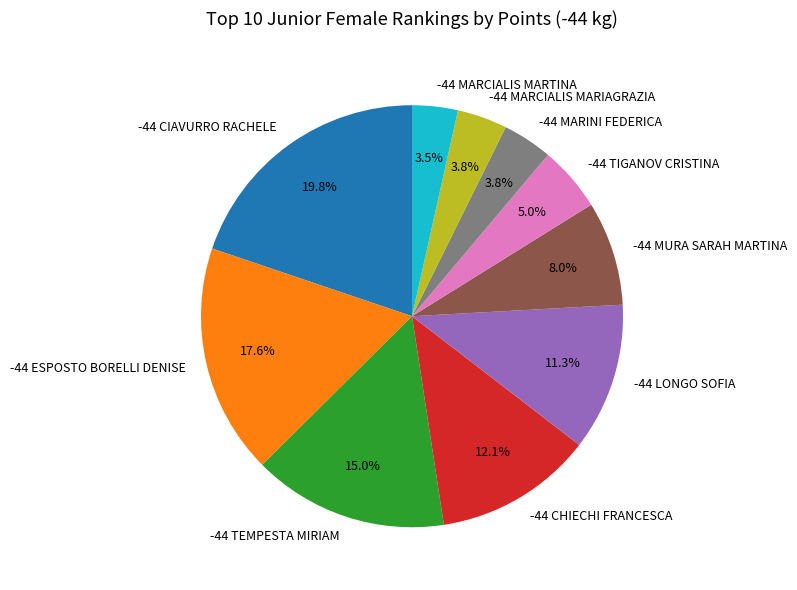

To the nearest percent, what portion does -44 MARCIALIS MARIAGRAZIA represent?

4%